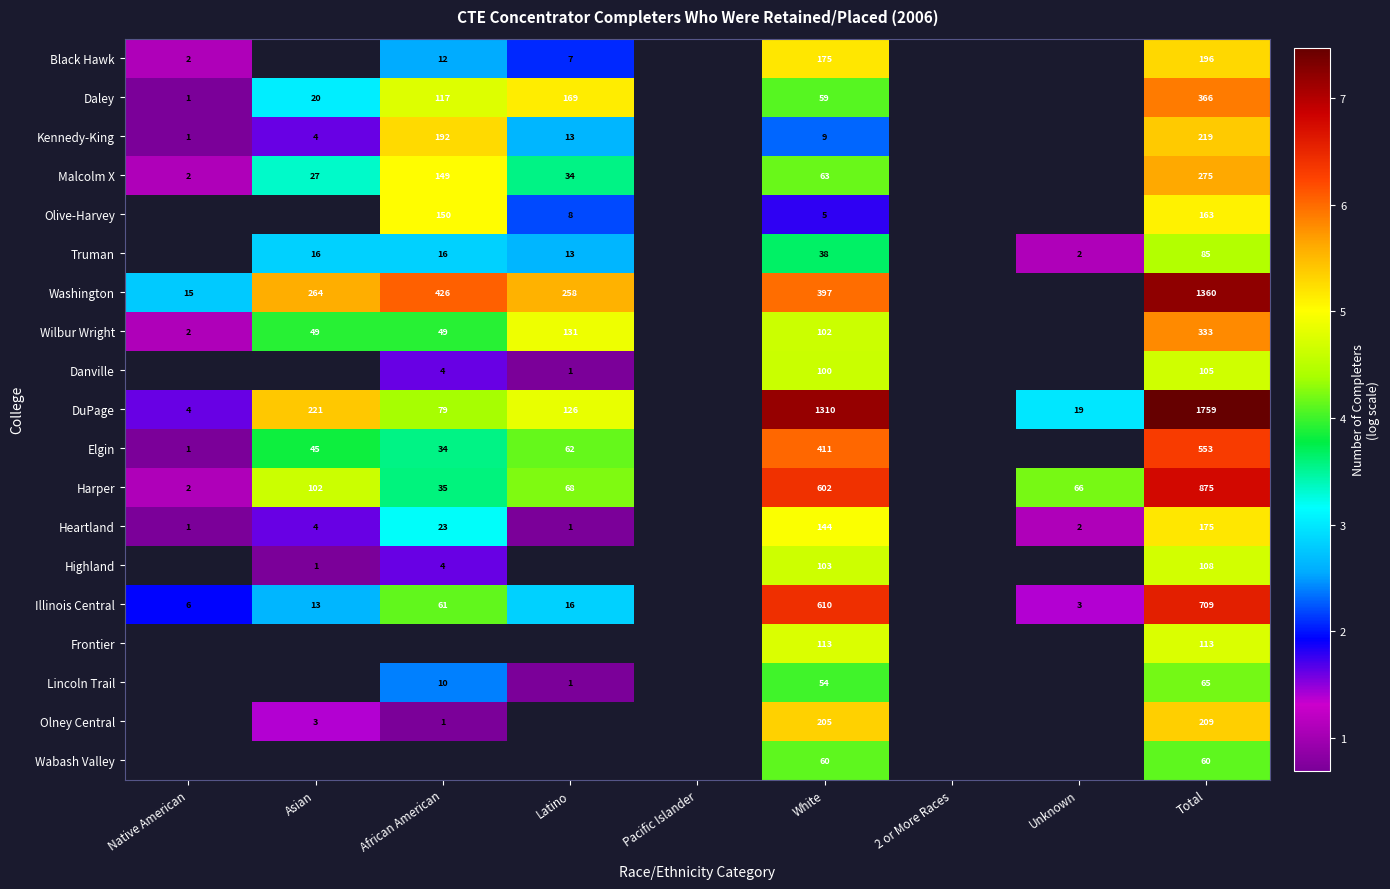

Which series changed the most between White and Total?

Washington